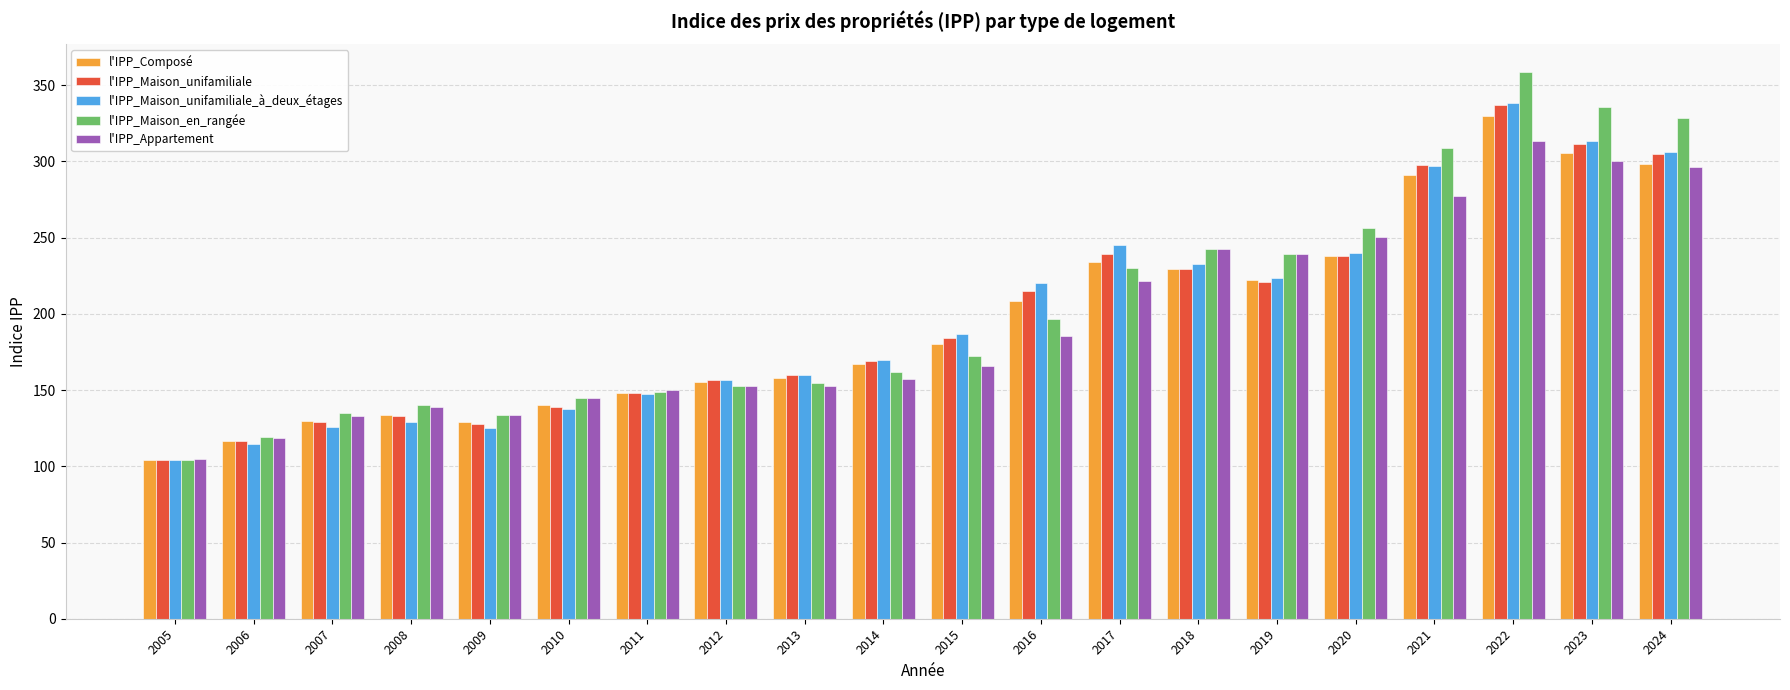

At which category is the sum across all series the highest?

2022